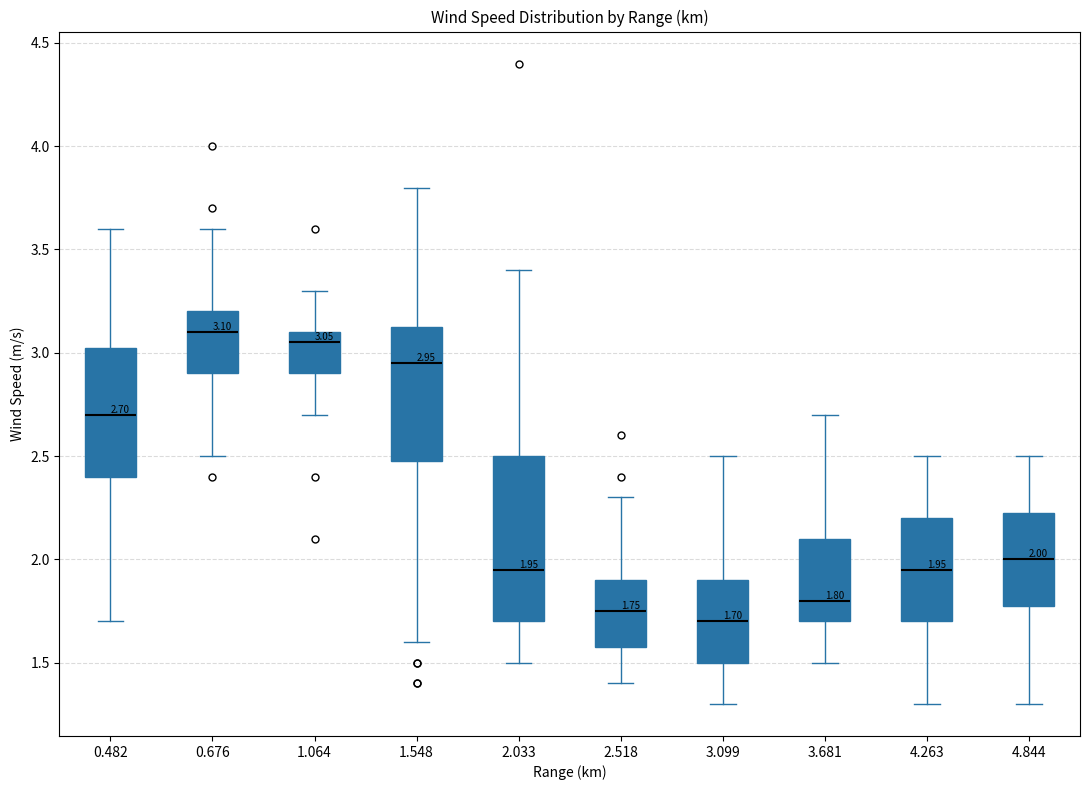

Which box is the tallest, from its lower edge to its upper edge?

2.033